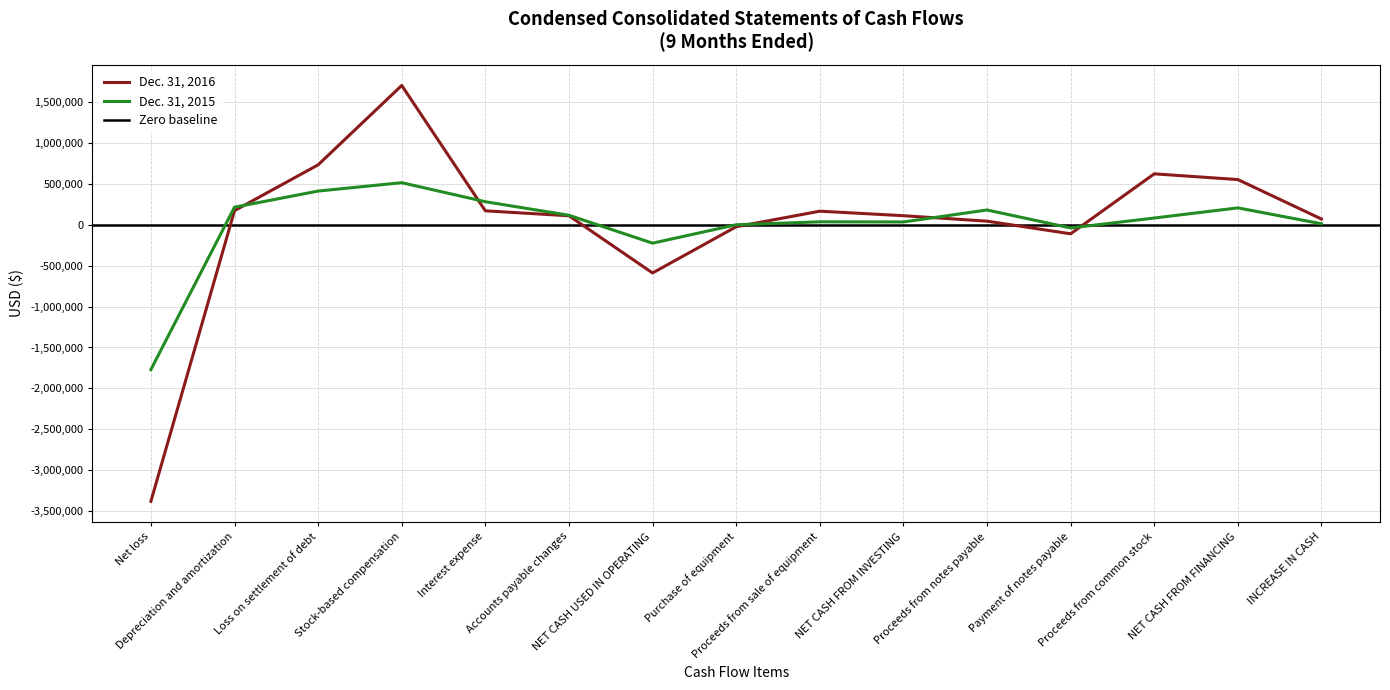

Reading left to right, transcribe all the data shown in this chart.

Dec. 31, 2016: -3377695	170396	729716	1698883	168397	107906	-590355	-26005	163970	108746	42171	-112137	619840	549874	68265
Dec. 31, 2015: -1770120	212827	409489	511722	279534	114027	-226483	-1660	34050	32390	178500	-40764	80397	204230	10137